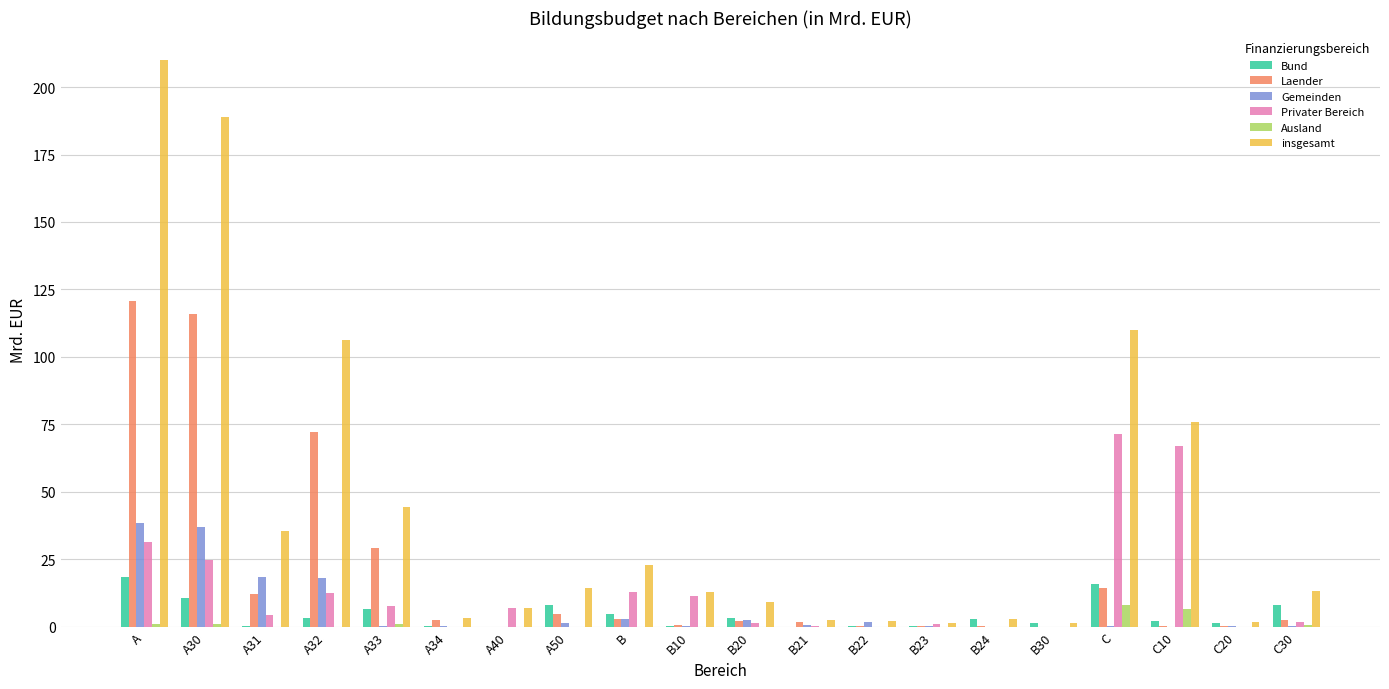

What are all the series names shown in the legend?

Bund, Laender, Gemeinden, Privater Bereich, Ausland, insgesamt